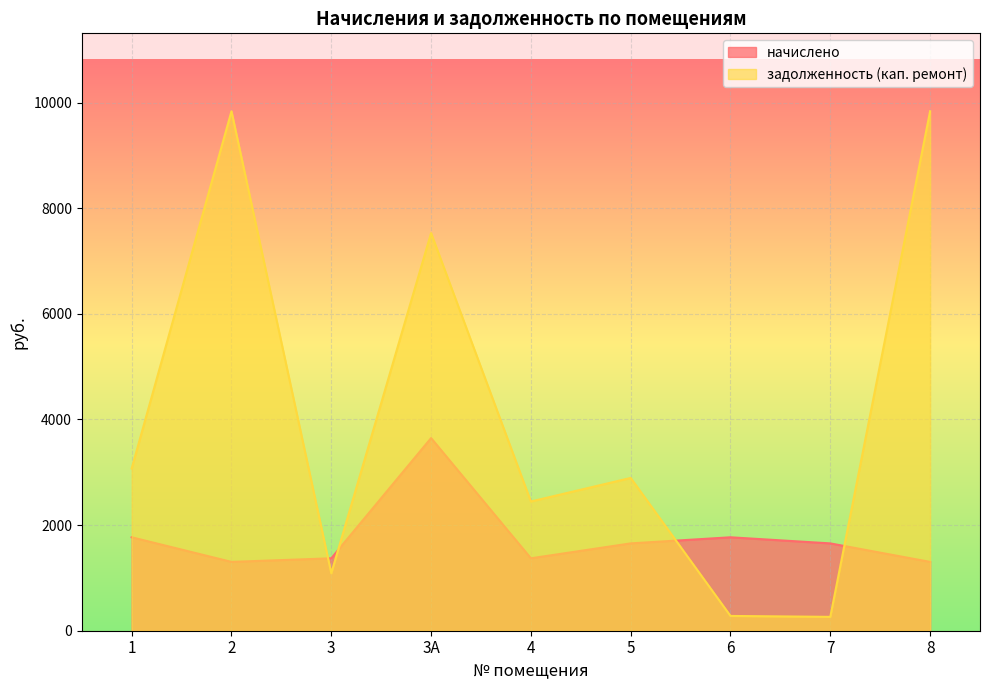

Rank the series at 8 from lowest to highest value.

начислено, задолженность (кап. ремонт)